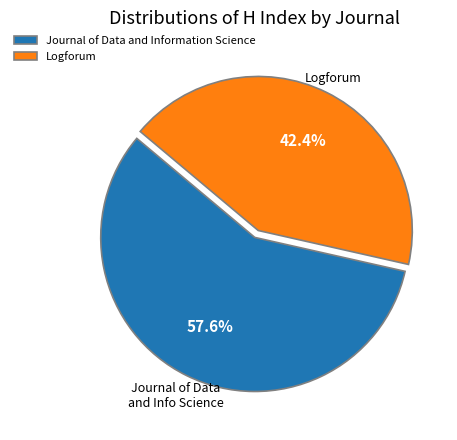

To the nearest percent, what is the combined percentage of Logforum and Journal of Data and Information Science?

100%